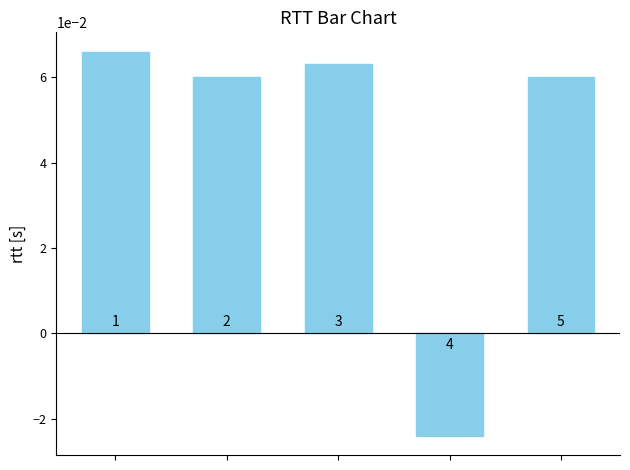

How many bars are there in total?

5